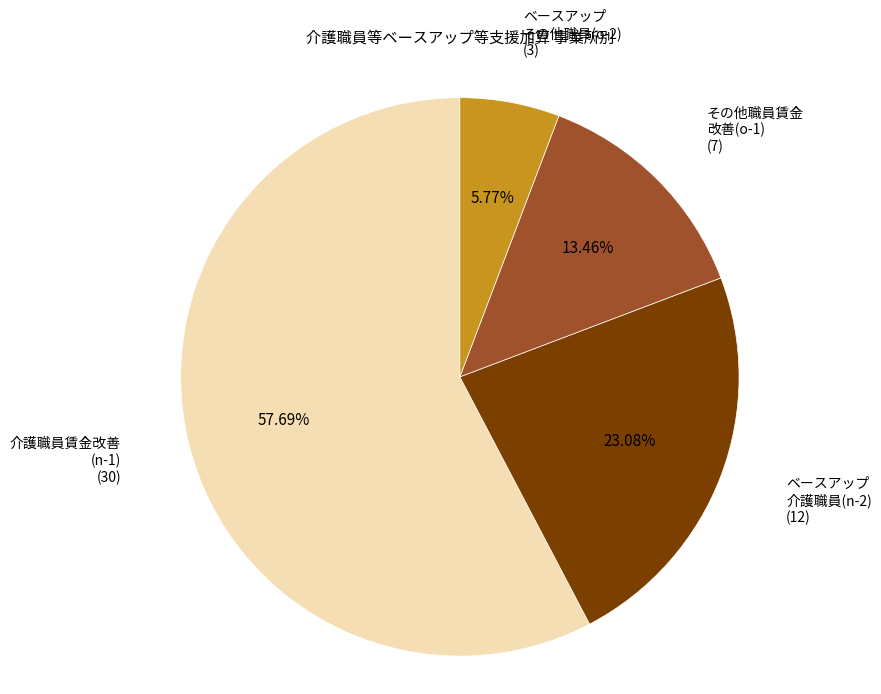

Rank the categories by value from lowest to highest.

ベースアップ その他職員(o-2), その他職員賃金 改善(o-1), ベースアップ 介護職員(n-2), 介護職員賃金改善 (n-1)